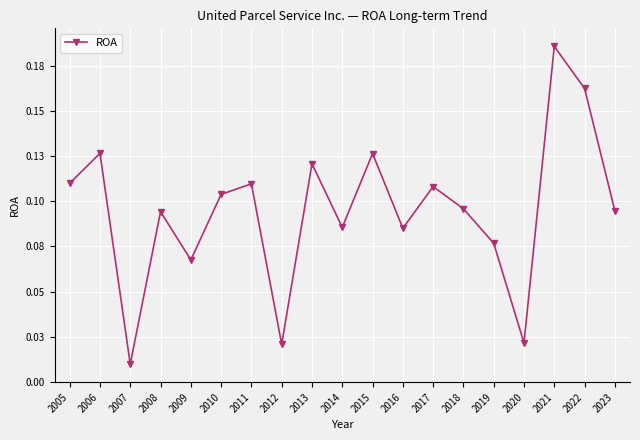

What is the value of the 13th point from the left?

0.1